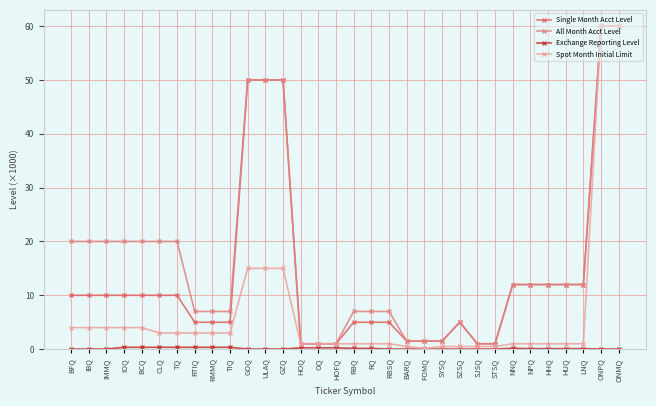

Which series has the largest total across all categories?

All Month Acct Level